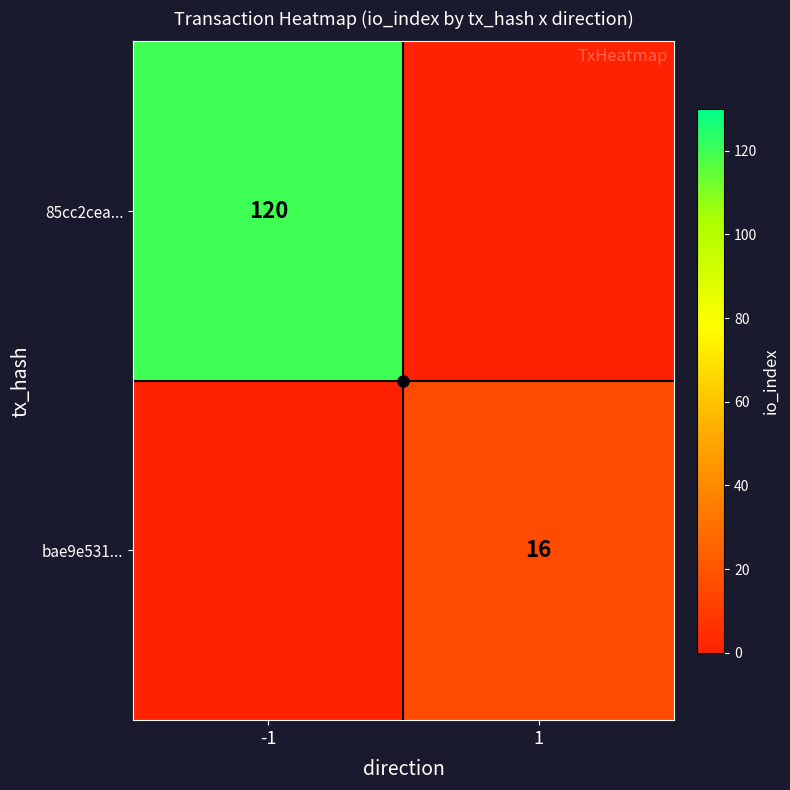

The bae9e531... series shows 16 at 1. True or false?

True